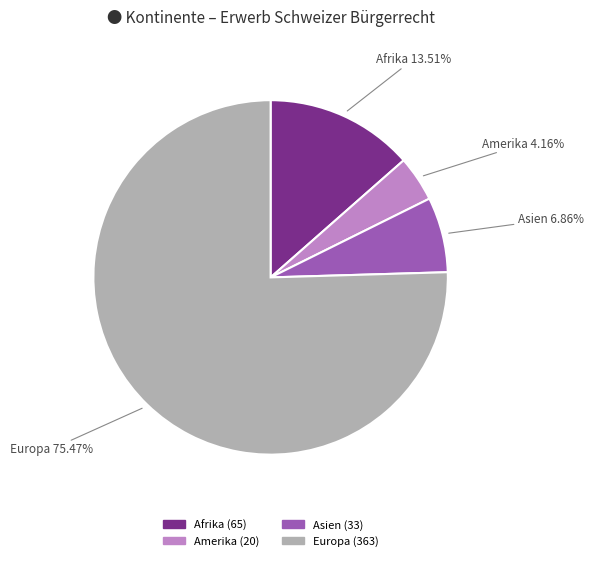

Does any single category account for the majority?

Yes